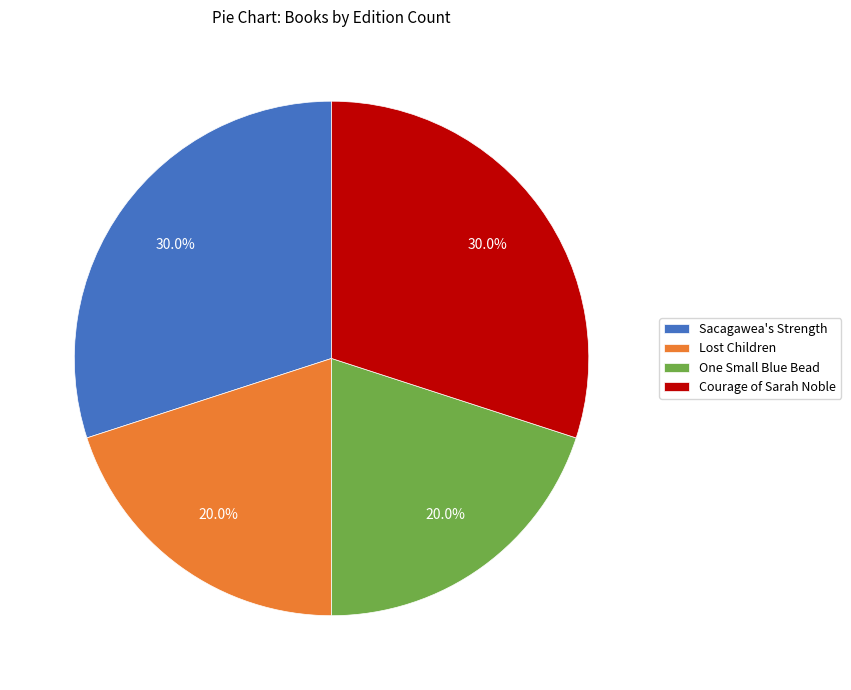

Is One Small Blue Bead the majority of the pie?

No